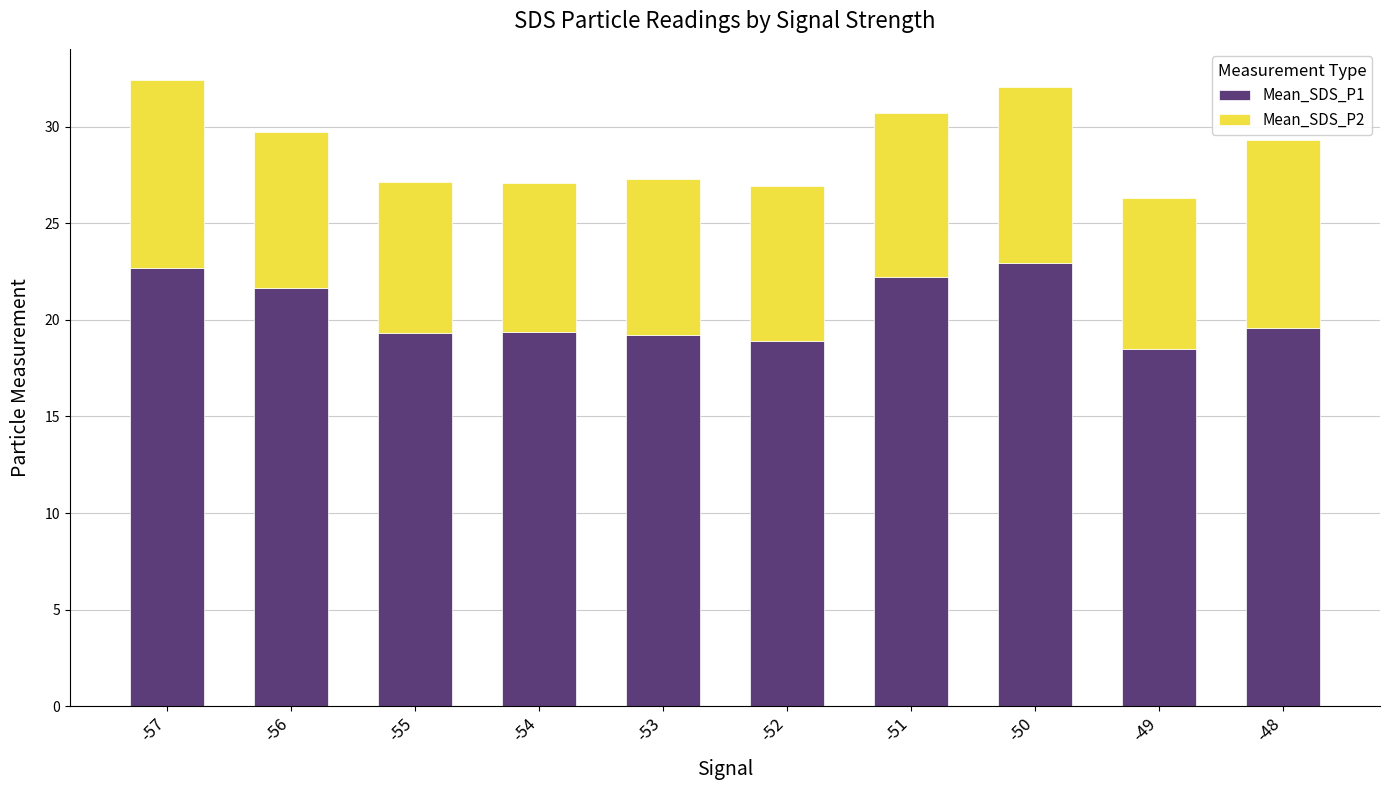

What is the total value across all series at -55?

27.2